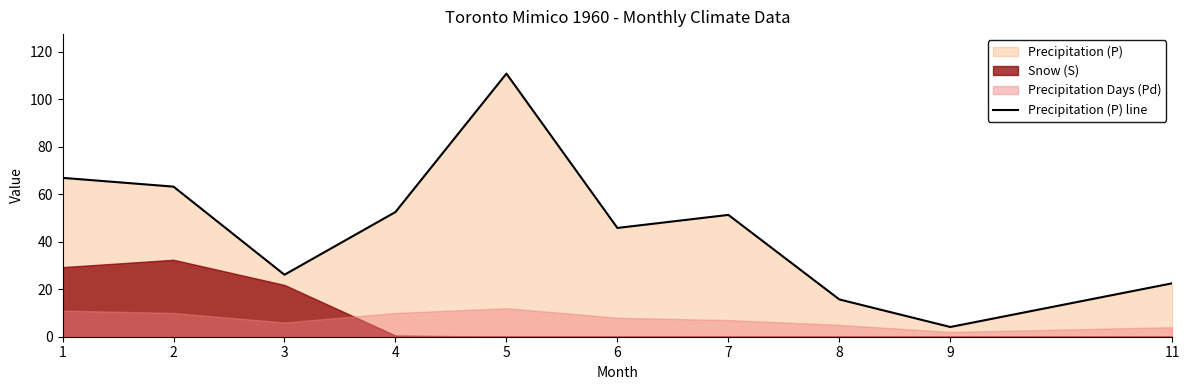

The value at 8 is 15.7. True or false?

True